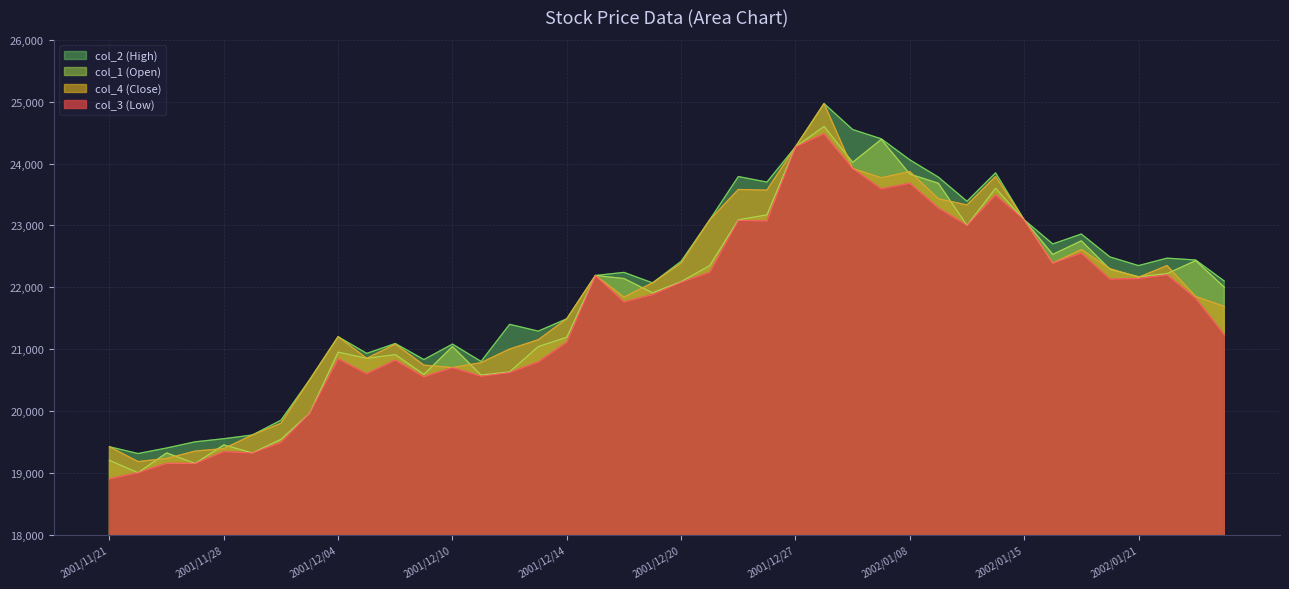

What is the label of the 2nd point from the right?

2002/01/23